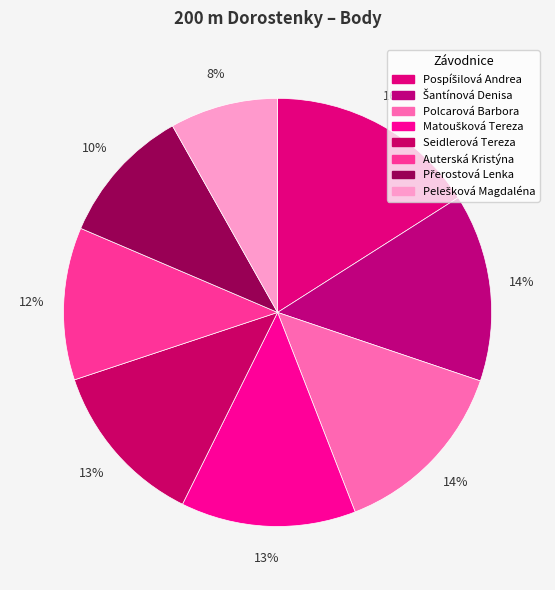

Count the number of slices in the pie.

8